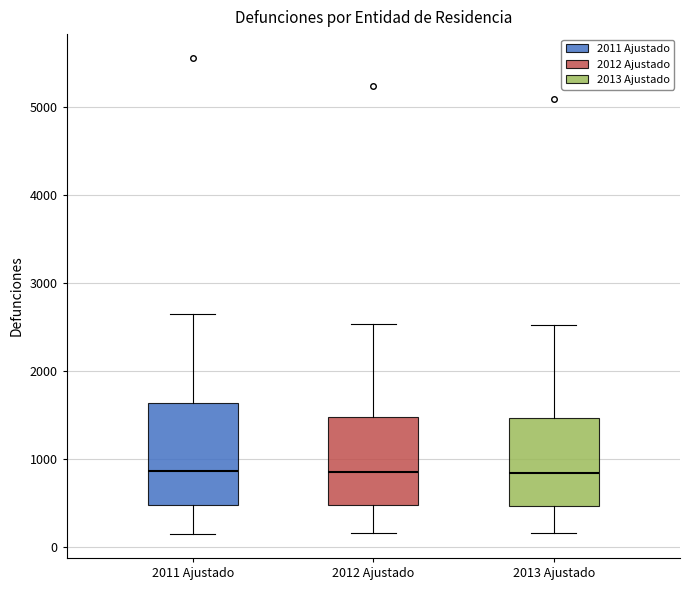

Where does the lower whisker of the box for 2011 Ajustado end on the y-axis? The values are not printed on the chart, so give them approximately, as read against the axis.

100